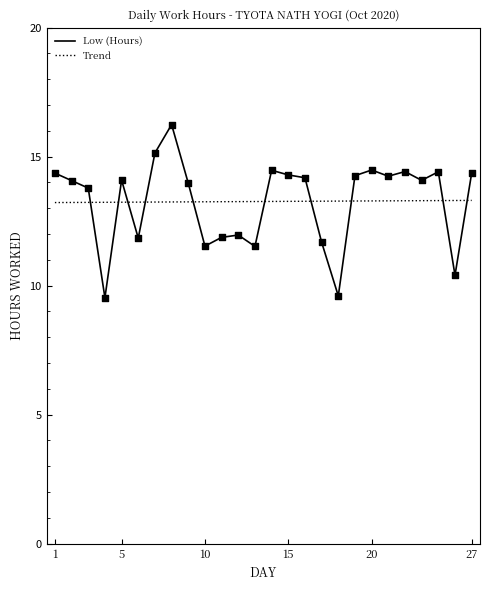

What is the minimum value shown in the chart?

9.5